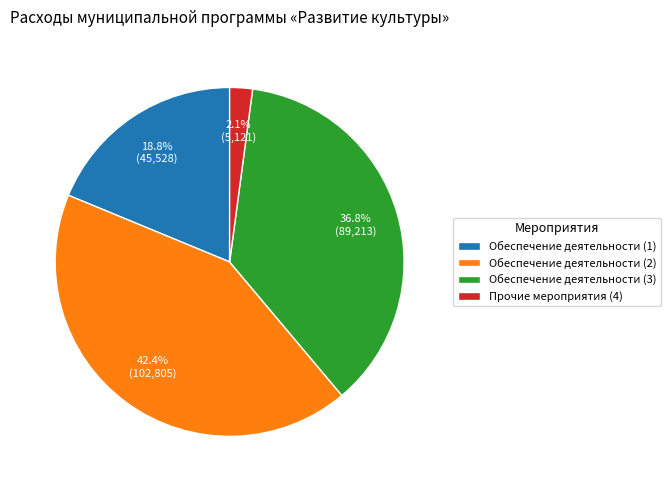

Which category has the smallest portion of the pie?

Прочие мероприятия (4)